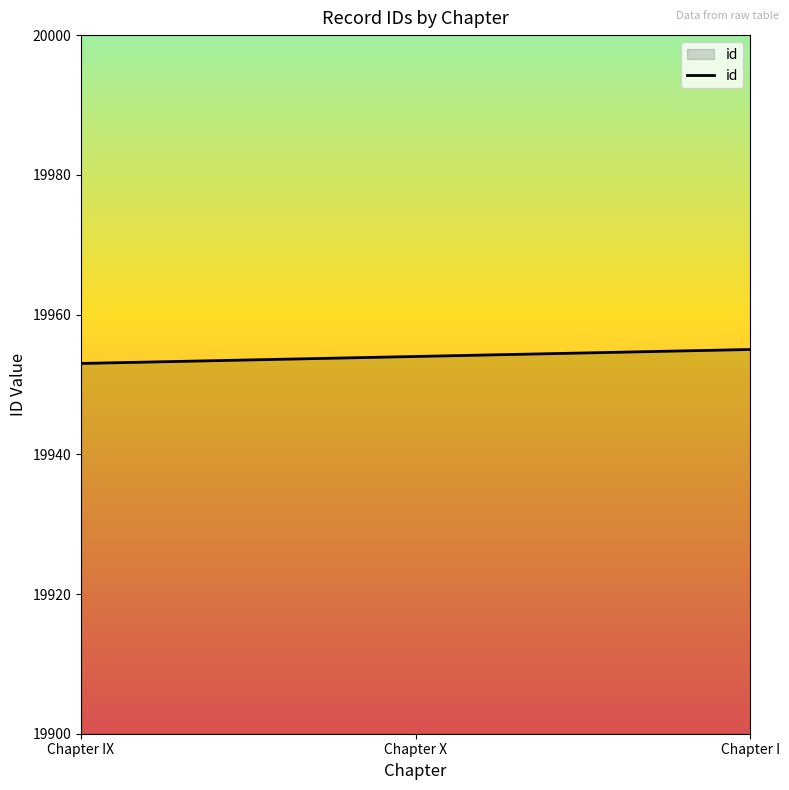

Rank the categories by value from highest to lowest.

Chapter I, Chapter X, Chapter IX